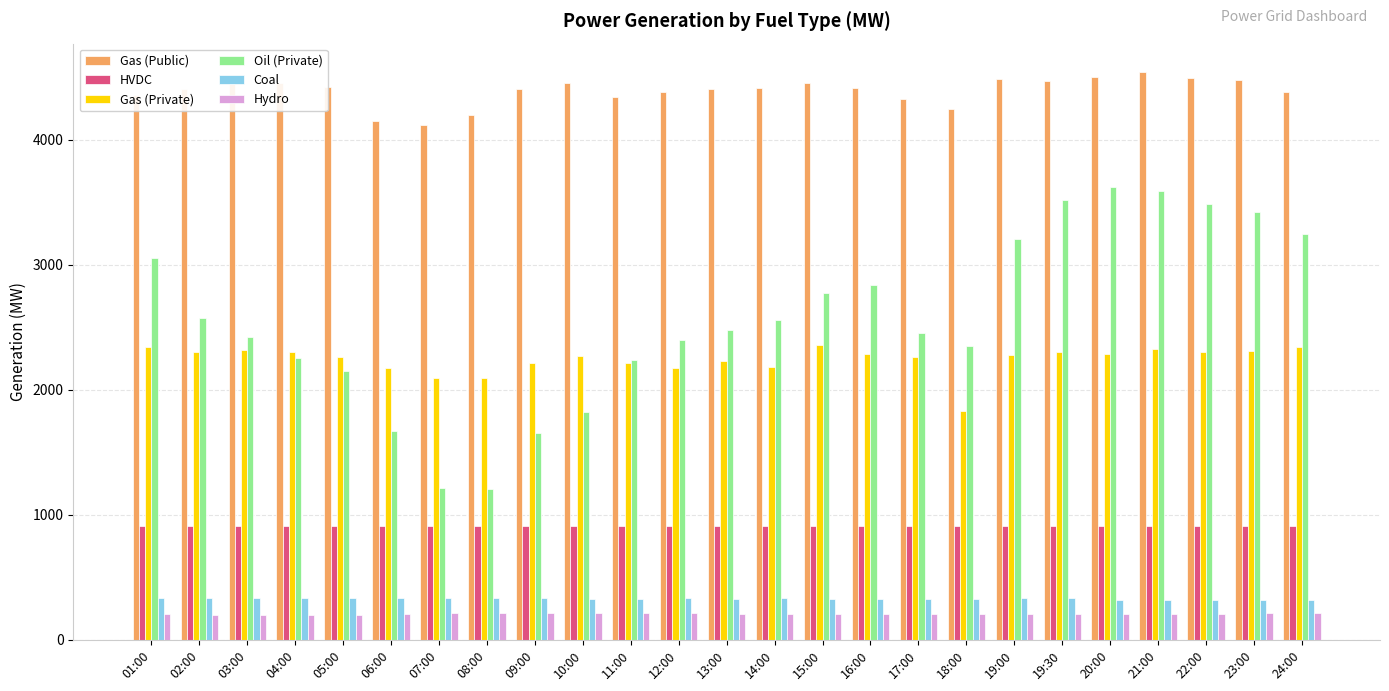

What is the value of the Coal bar at the 12th from the left?

332